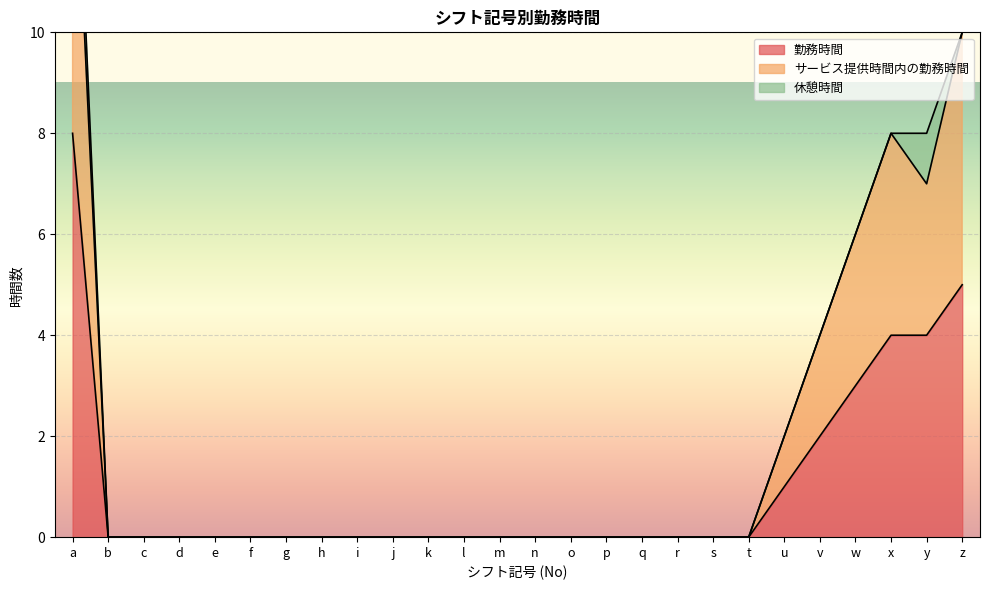

What is the average value of the 勤務時間 series?

1